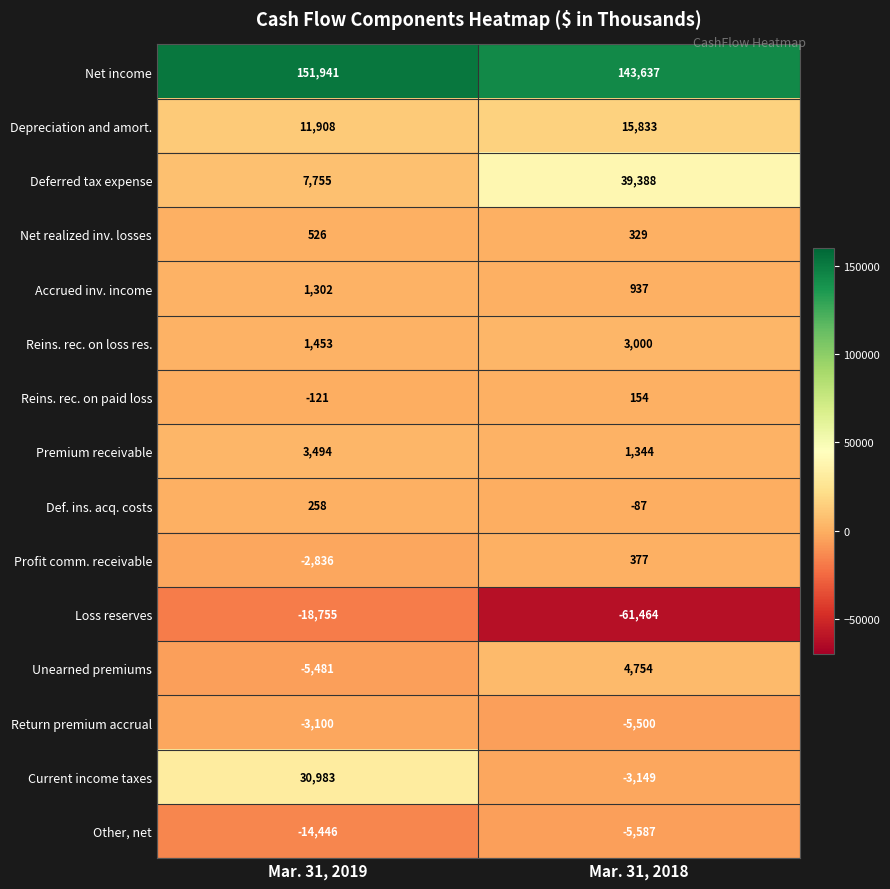

How many series are shown in this chart?

15